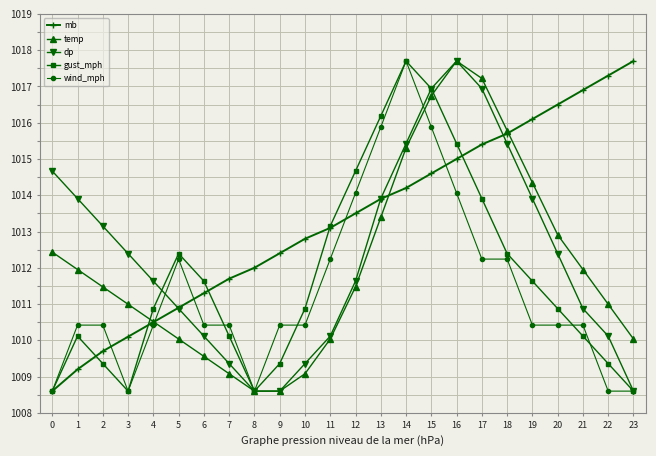

In gust_mph, how many points are lower than both neighbors (excluding endpoints)?

2